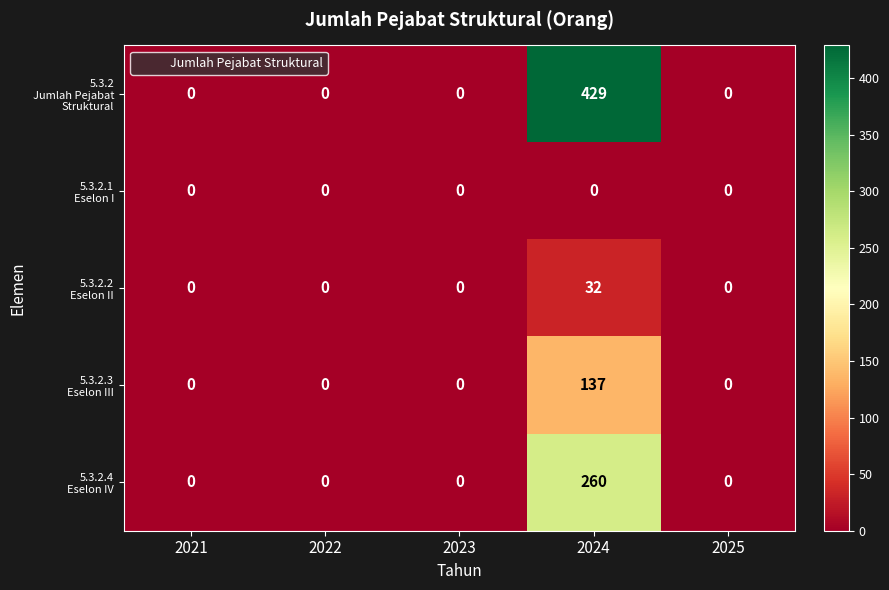

Which label corresponds to the largest value in the chart?

2024